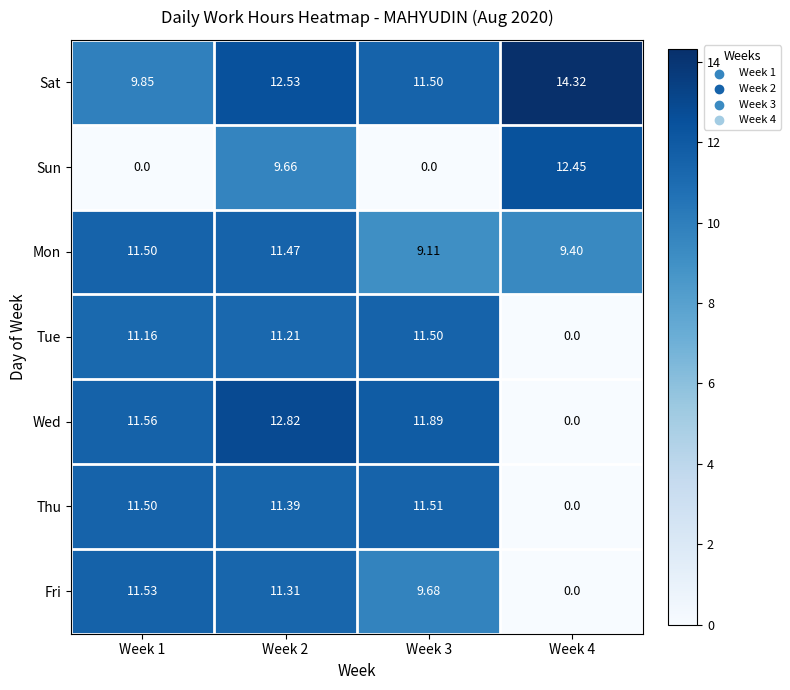

Which series changed the most between Week 1 and Week 4?

Sun